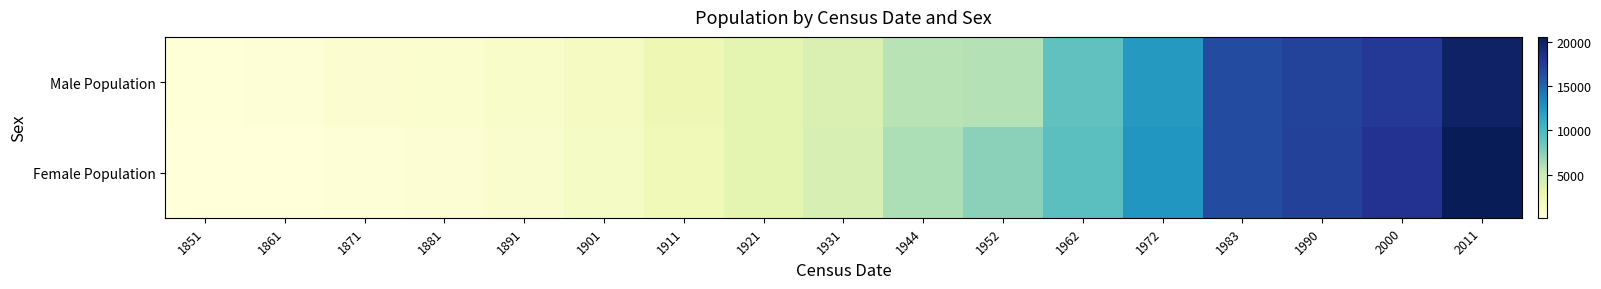

At how many categories does at least one series exceed 420?

16